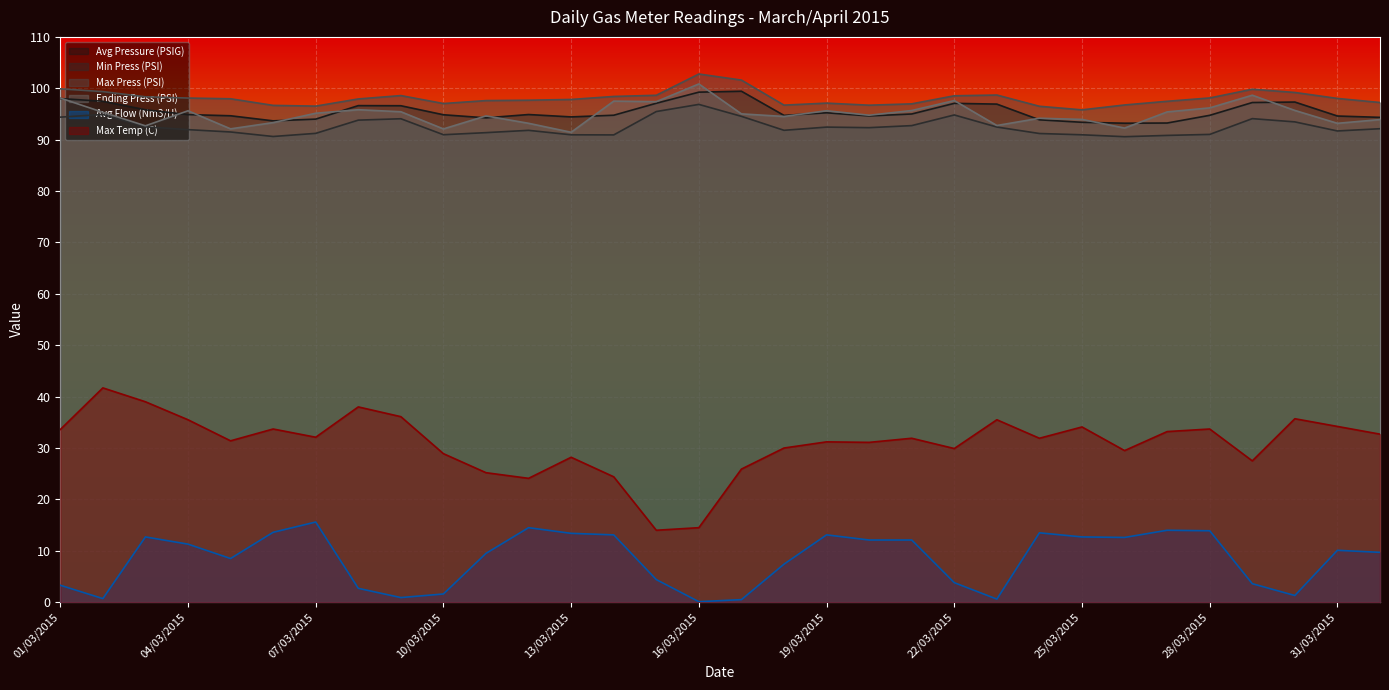

Between 02/03/2015 and 19/03/2015, which series saw the biggest shift?

Avg Flow (Nm3/H)